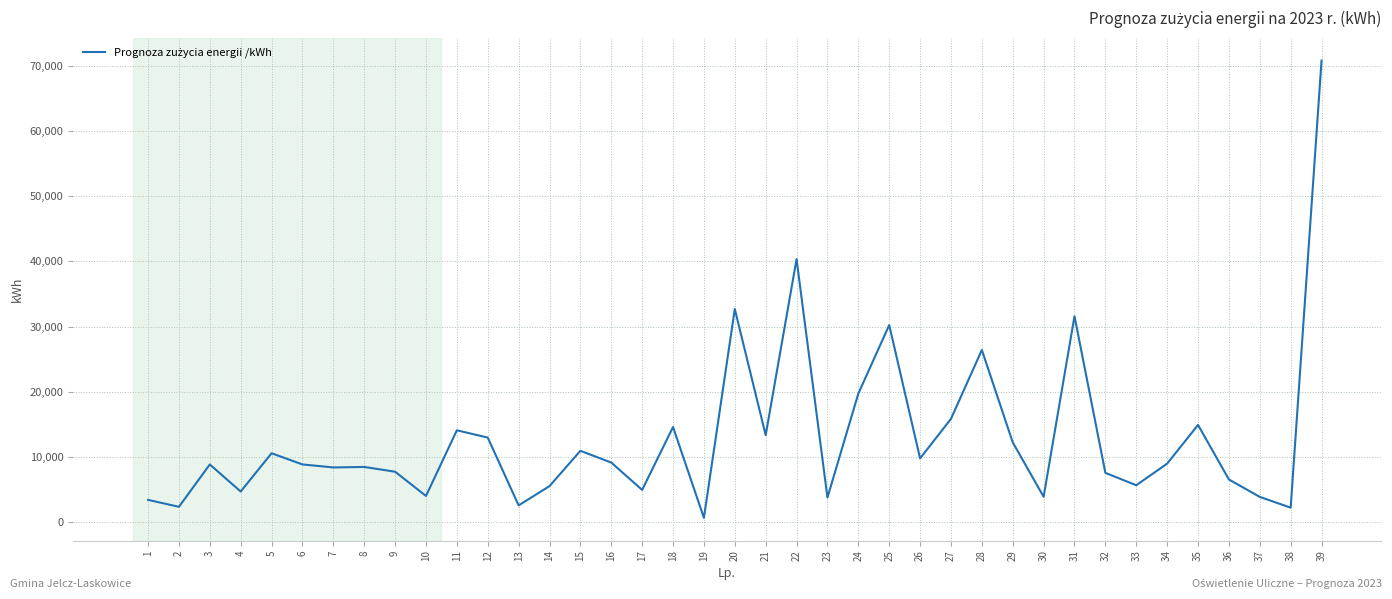

At which label is the value closest to 35749?

20